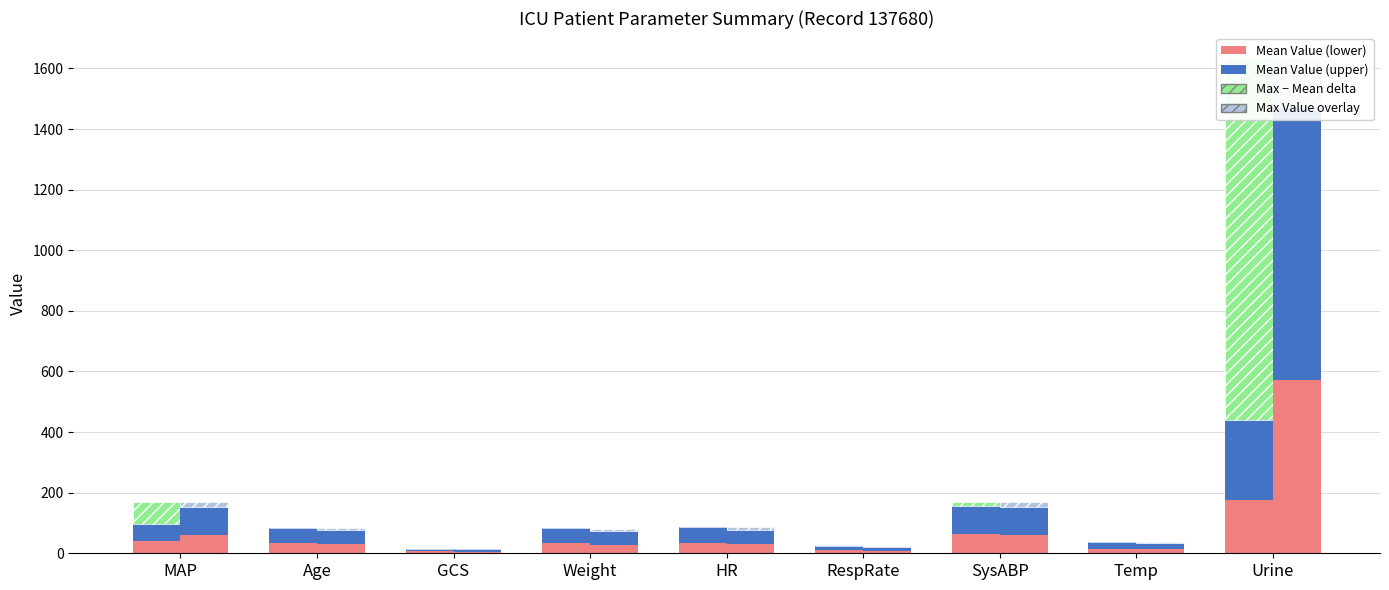

Which series has the largest range (max minus min)?

Max − Mean delta